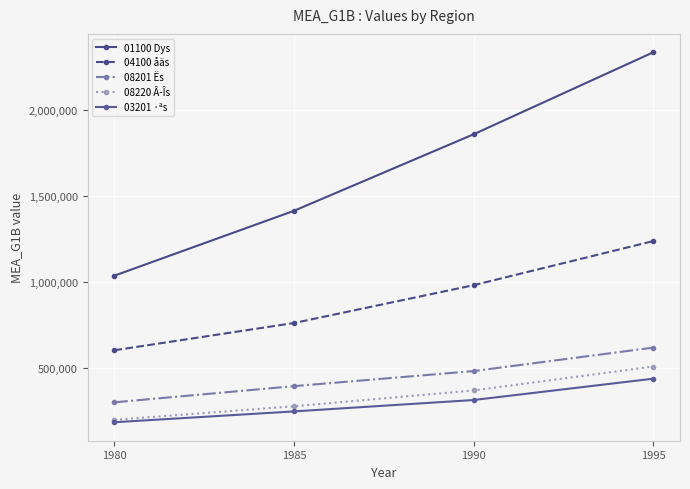

True or false: 03201 ·ªs and 04100 åäs intersect in this chart.

False